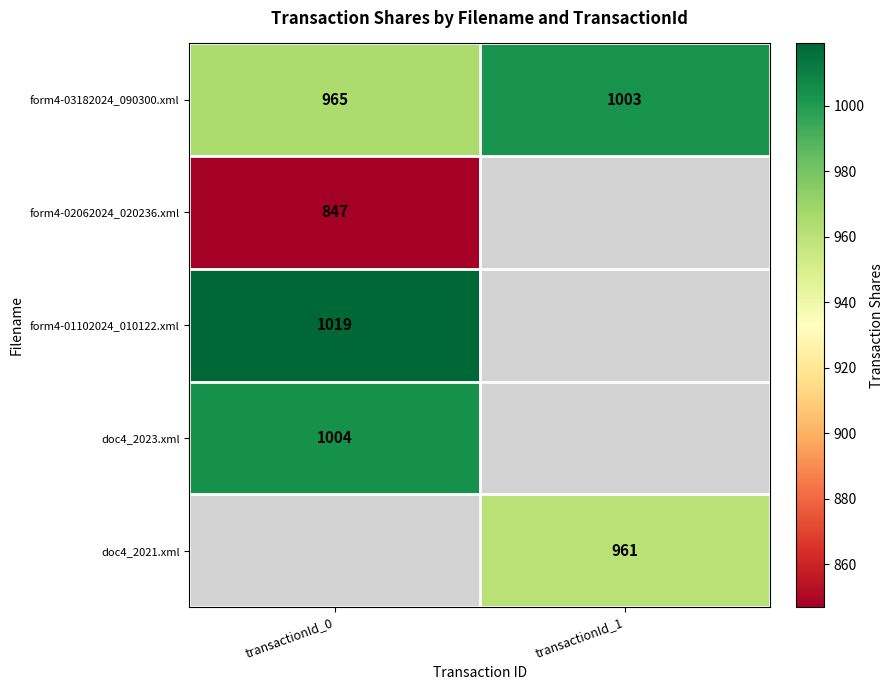

At which label is form4-03182024_090300.xml closest to 984?

transactionId_0